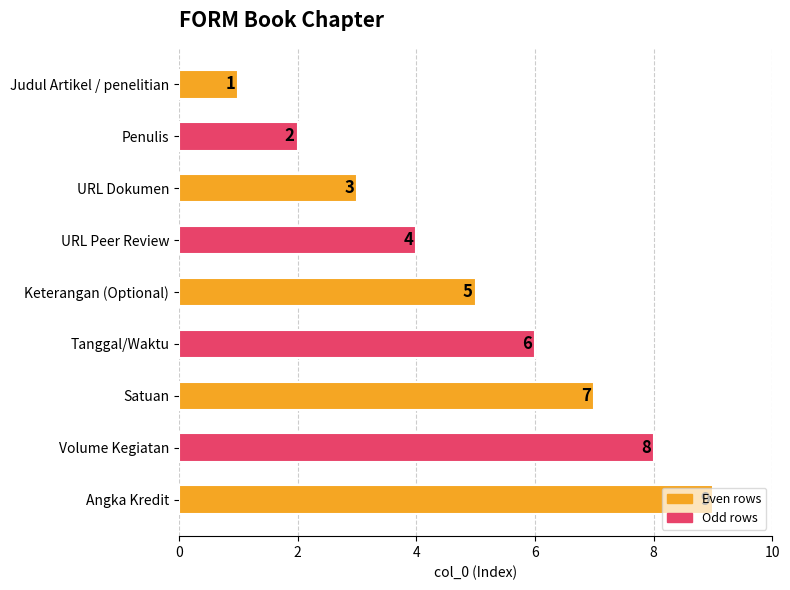

How many bars are there in total?

9